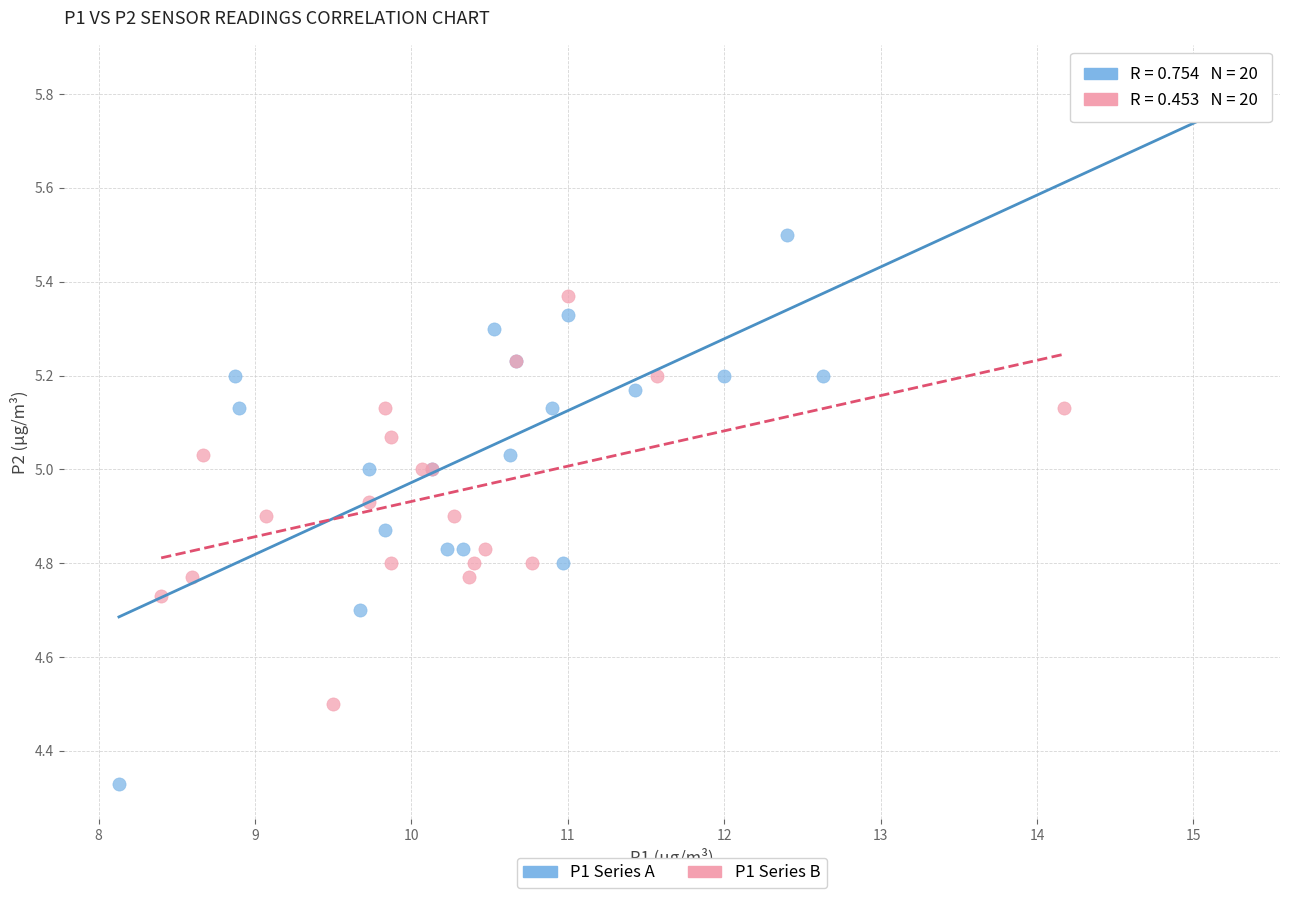

Which series contains the lowest Y value?

P1 Series A